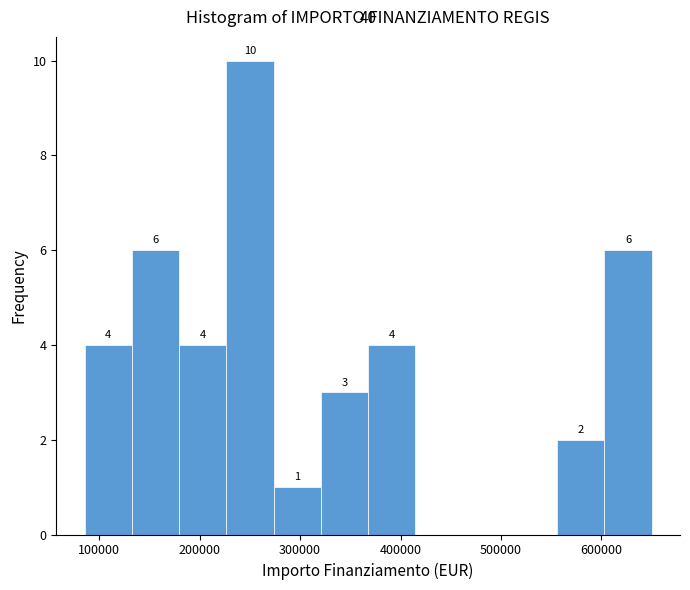

Which range on the x-axis has the tallest bar?

230000 to 270000